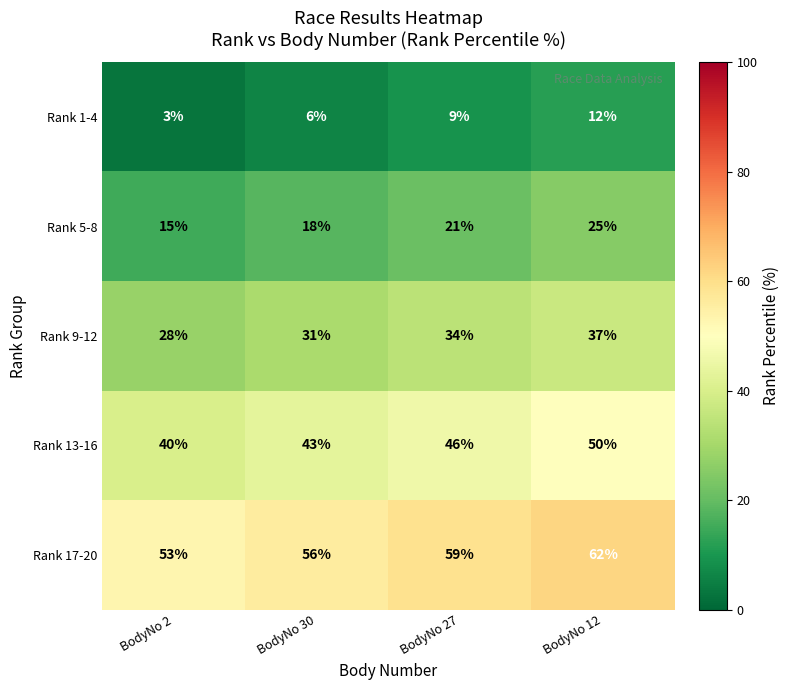

Reading left to right, what are all the values shown in this chart?

Rank 1-4: BodyNo 2=3	BodyNo 30=6	BodyNo 27=9	BodyNo 12=12
Rank 5-8: BodyNo 2=15	BodyNo 30=18	BodyNo 27=21	BodyNo 12=25
Rank 9-12: BodyNo 2=28	BodyNo 30=31	BodyNo 27=34	BodyNo 12=37
Rank 13-16: BodyNo 2=40	BodyNo 30=43	BodyNo 27=46	BodyNo 12=50
Rank 17-20: BodyNo 2=53	BodyNo 30=56	BodyNo 27=59	BodyNo 12=62